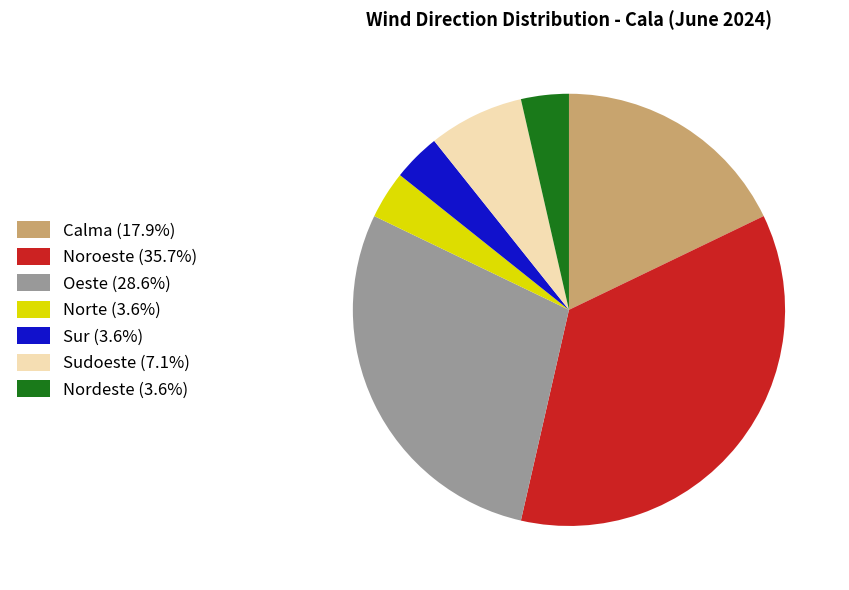

Is it true that Sudoeste is 12% of the pie?

False